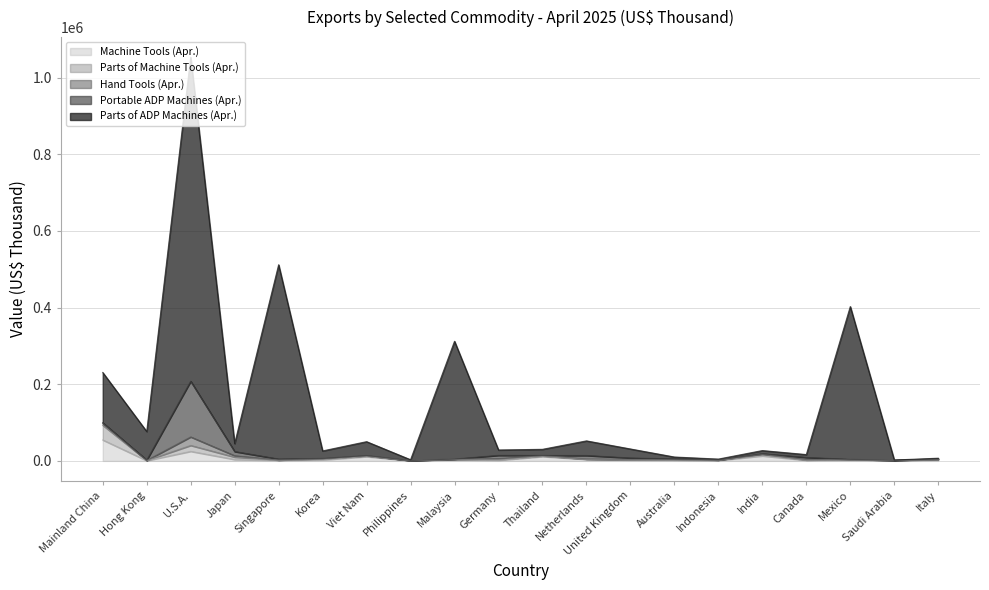

True or false: Parts of ADP Machines (Apr.) has a value of 6071 at Australia.

False